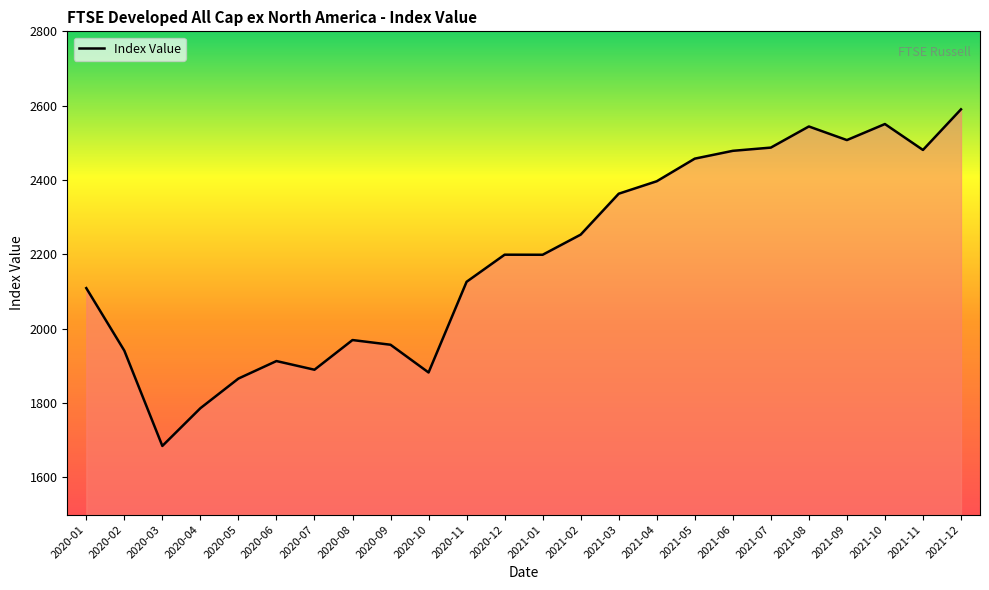

What is the greatest value displayed?

2590.2